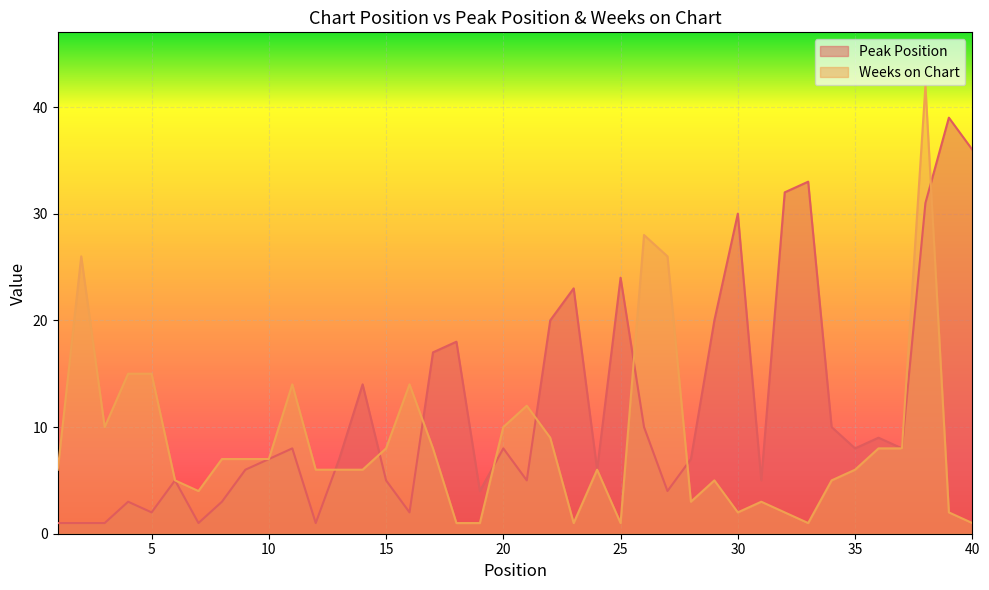

After their last crossing, which series has the higher values: Peak Position or Weeks on Chart?

Peak Position